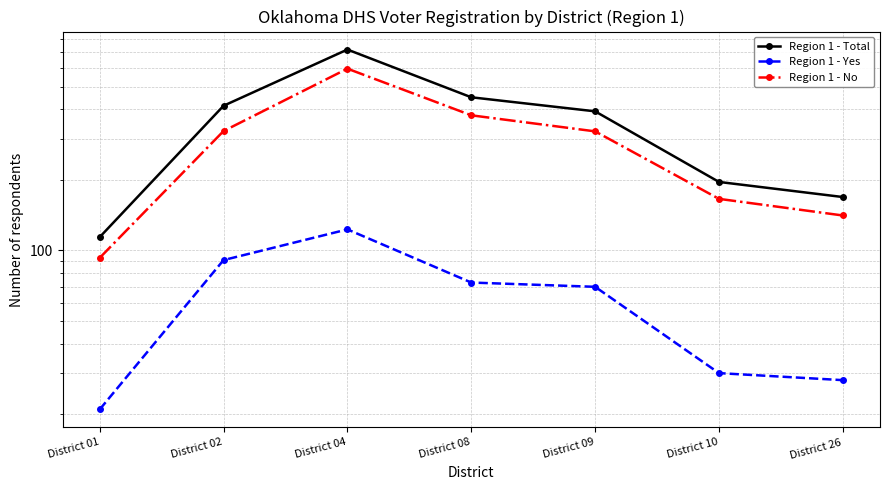

True or false: Region 1 - No has a value of 204 at District 26.

False